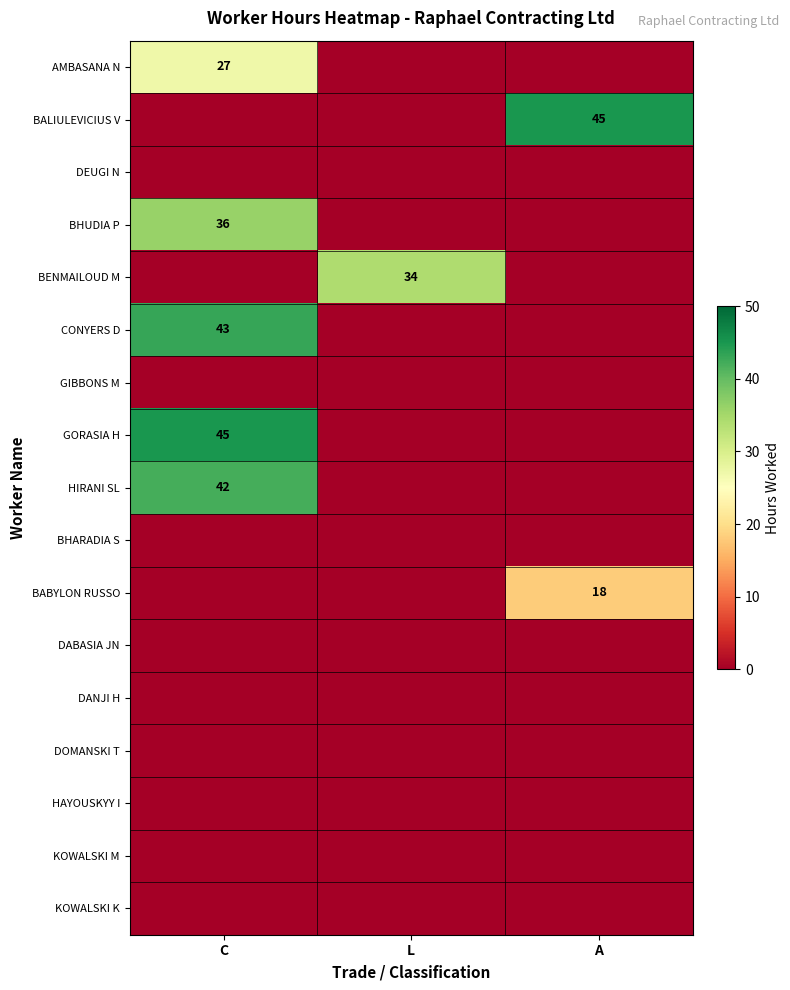

The HIRANI SL series shows 42 at C. True or false?

True